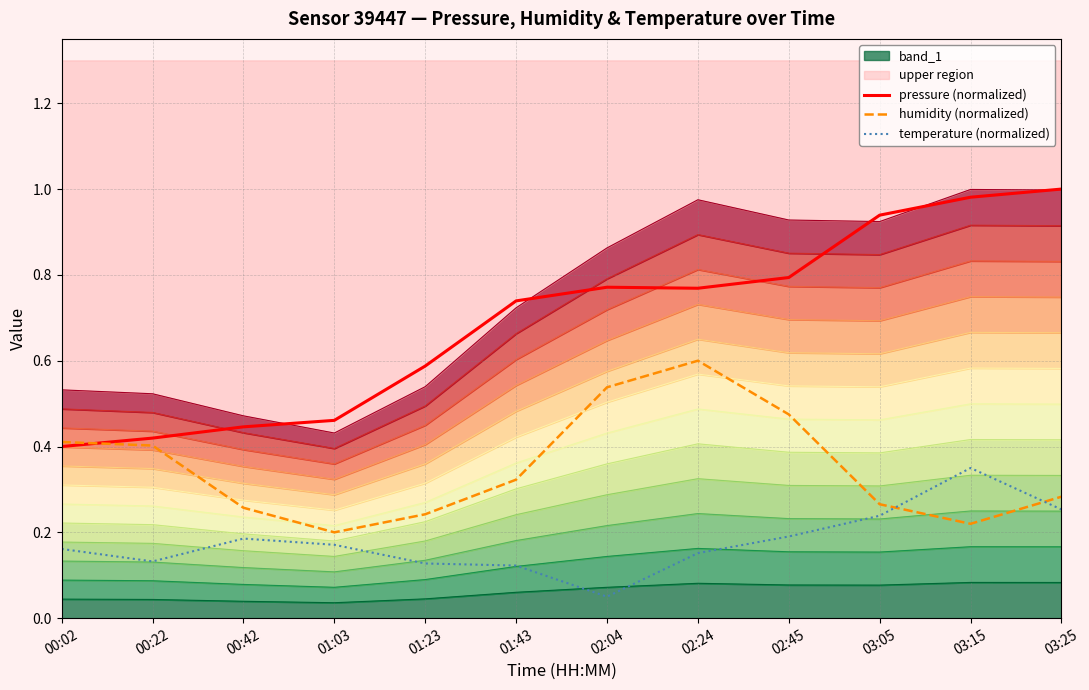

List the labels in order of temperature (normalized) value, largest first.

03:15, 03:25, 03:05, 02:45, 00:42, 01:03, 00:02, 02:24, 00:22, 01:23, 01:43, 02:04